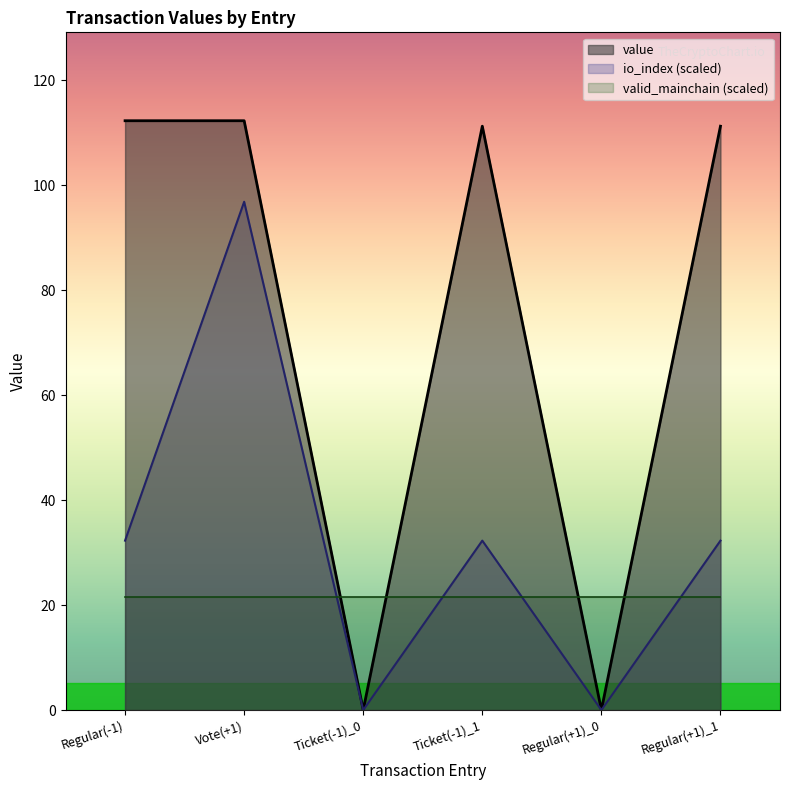

True or false: io_index has more than 1 interior local peaks.

True